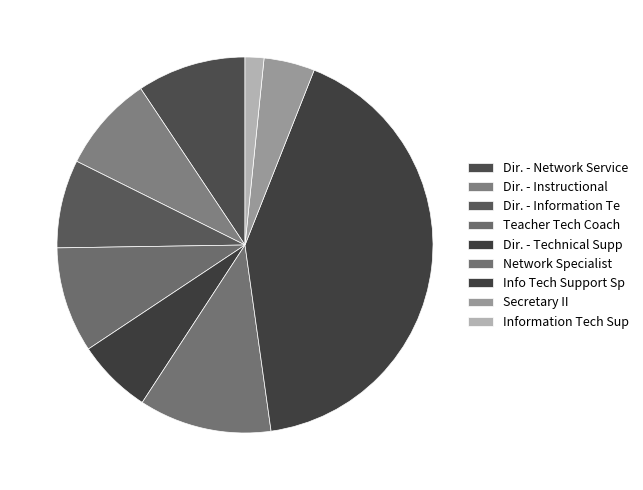

Which slice is the largest?

Info Tech Support Sp